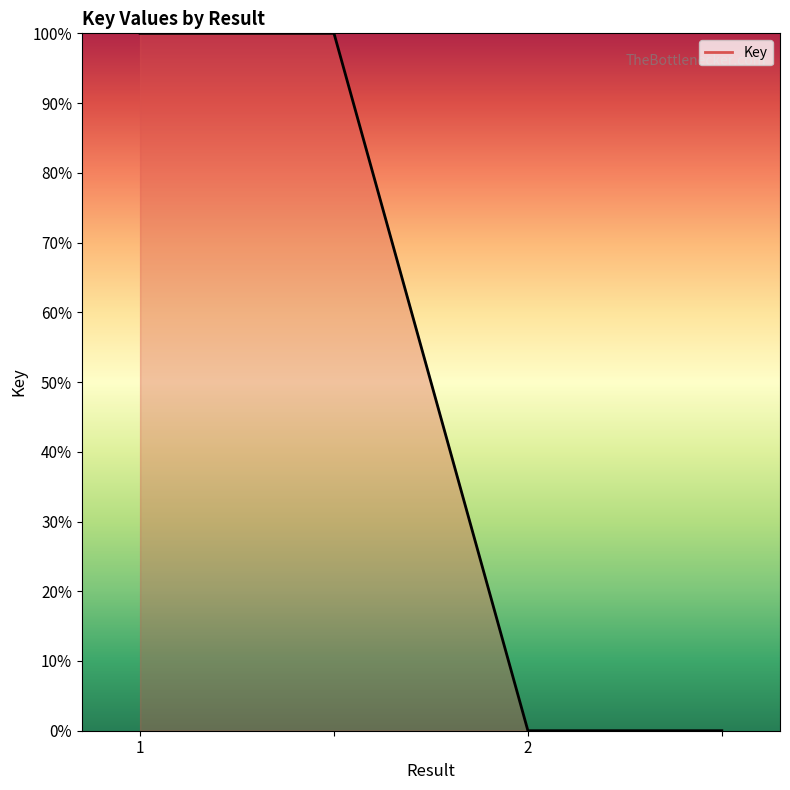

How many lines are shown in the chart?

1